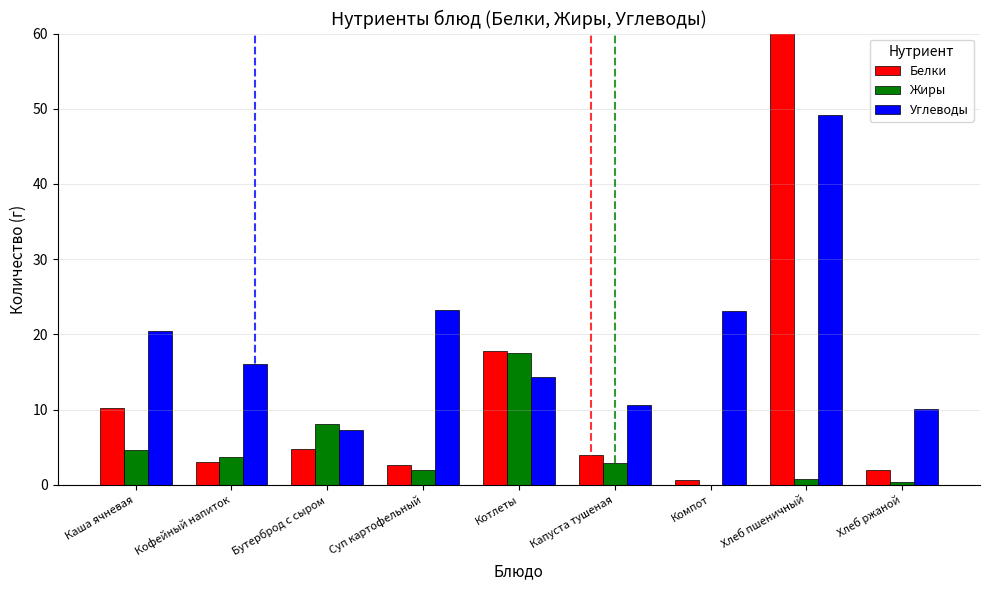

The value of Углеводы at Бутерброд с сыром is 7.2. True or false?

True